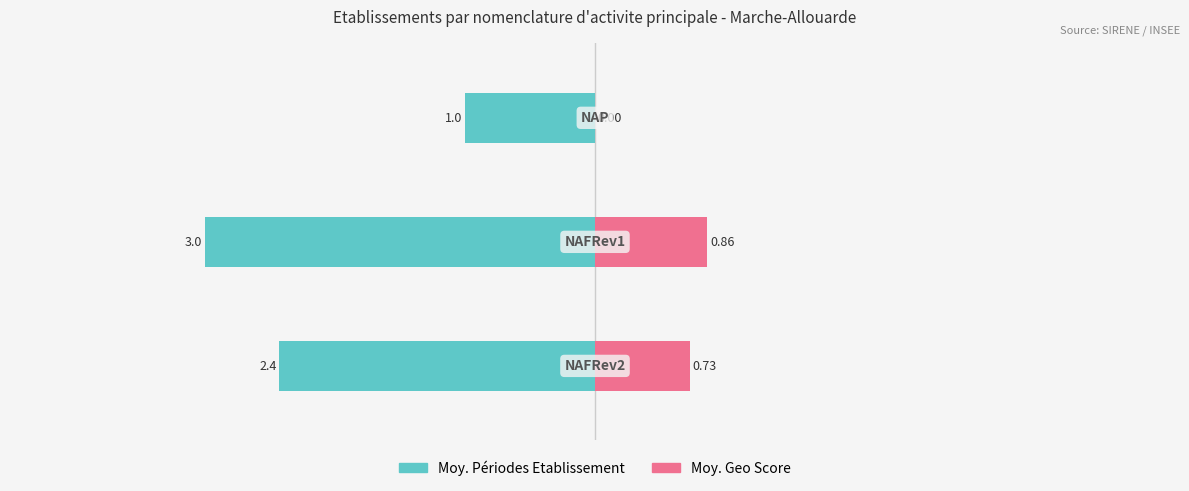

The value of Moy. Périodes Etablissement at −5 is -2.4. True or false?

True